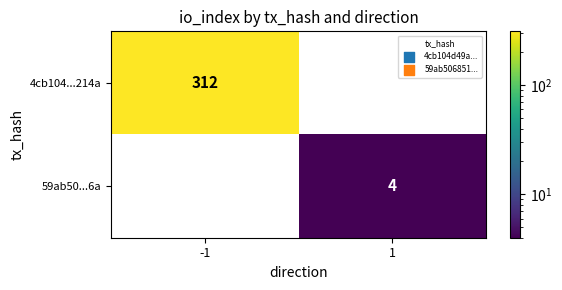

What is the sum of all 4cb104...214a values?

312